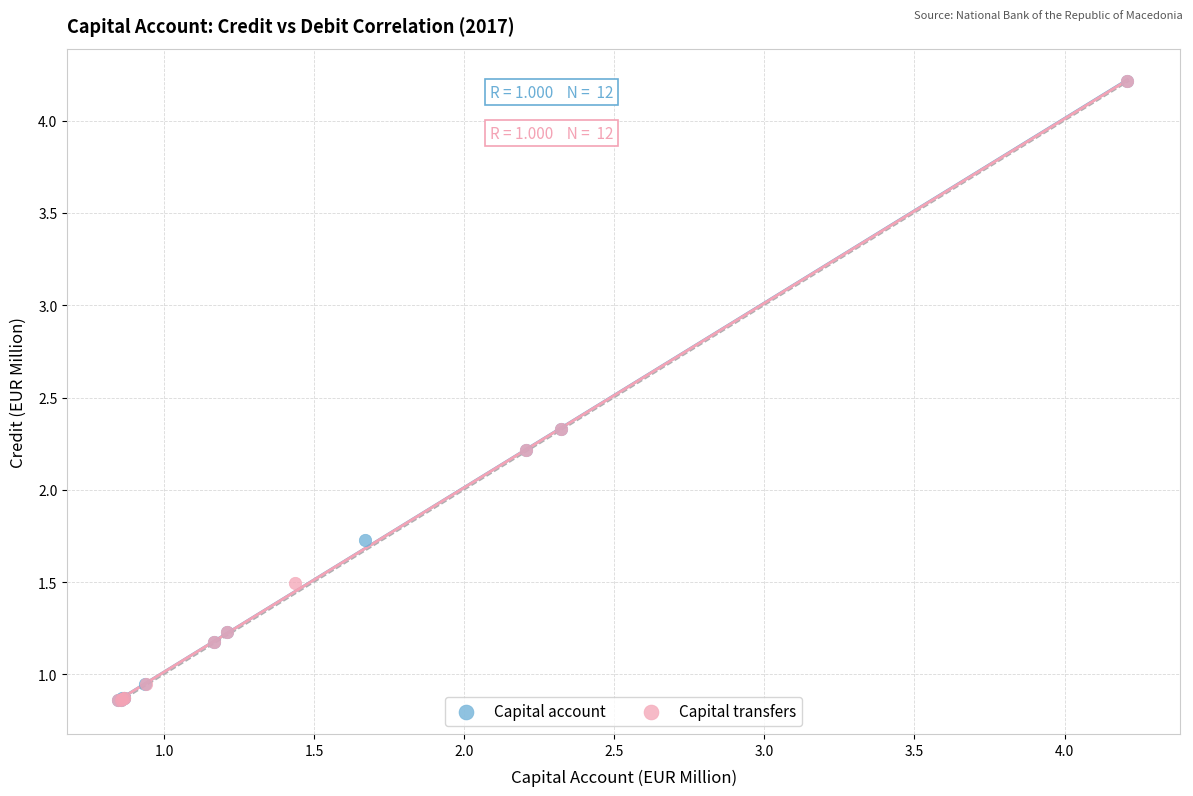

What are all the series names shown in the legend?

Capital account, Capital transfers